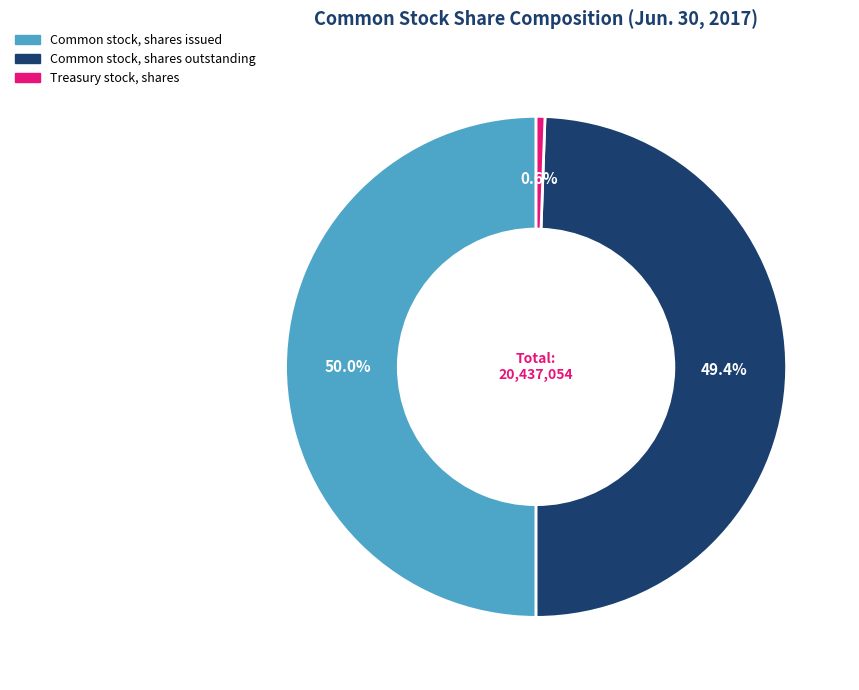

Rank the categories by value from highest to lowest.

Common stock, shares issued, Common stock, shares outstanding, Treasury stock, shares